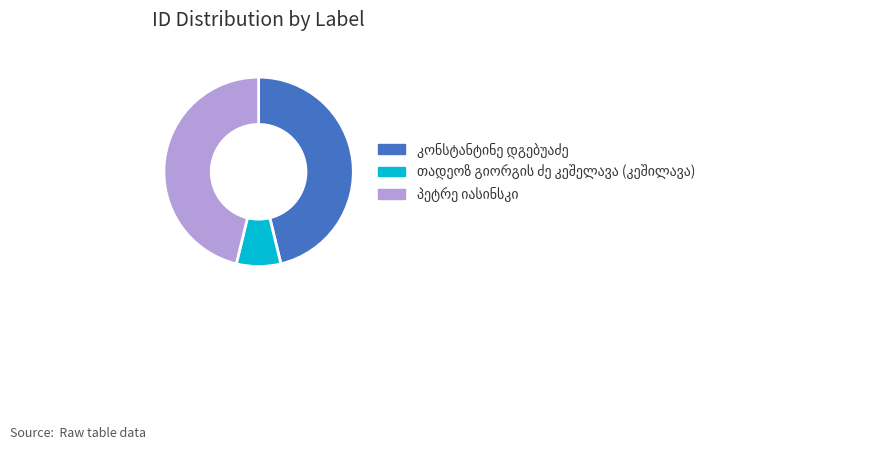

Is there any slice that represents more than half of the pie?

No